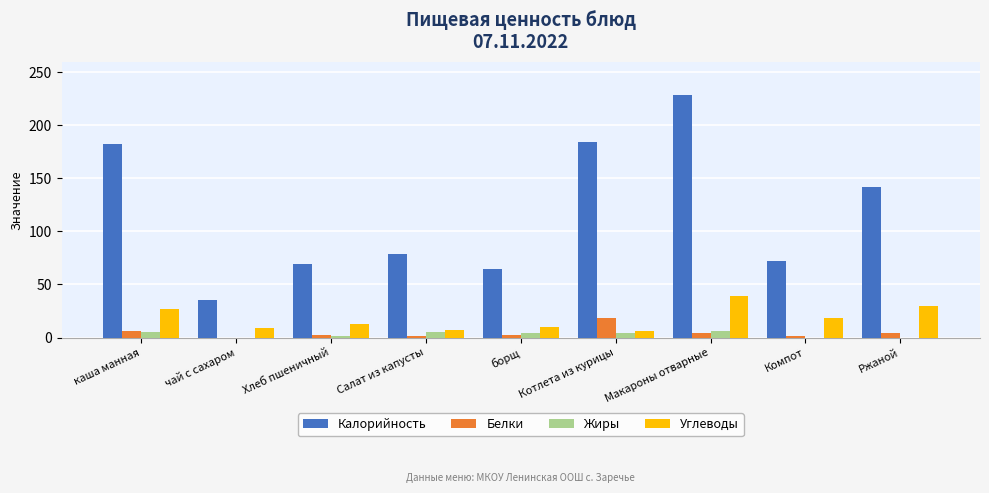

How many categories are shown in the chart?

9